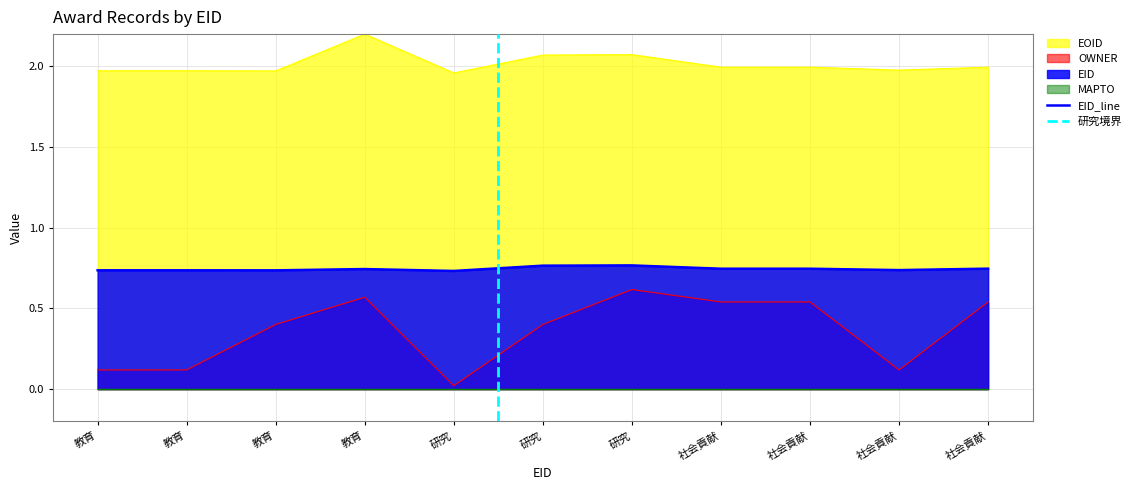

What is the minimum value for EOID?

2.0